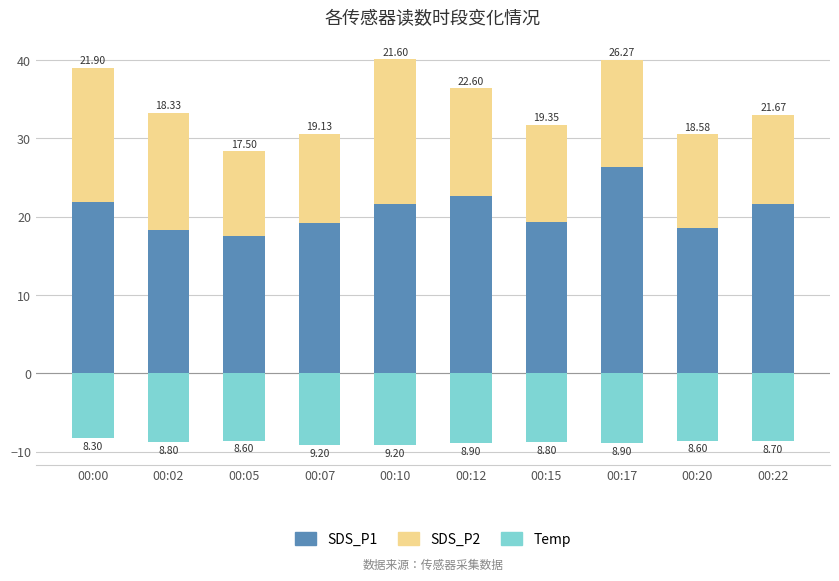

Which series has the widest spread of values?

SDS_P1